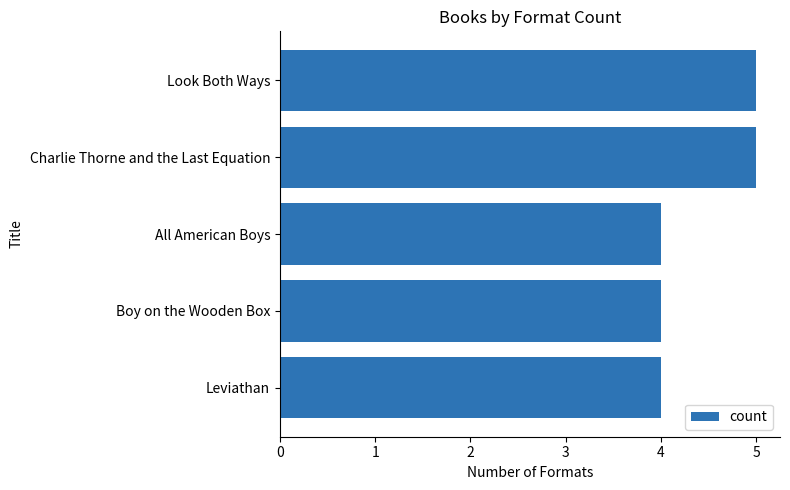

The chart shows a value of 3 at Boy on the Wooden Box. True or false?

False